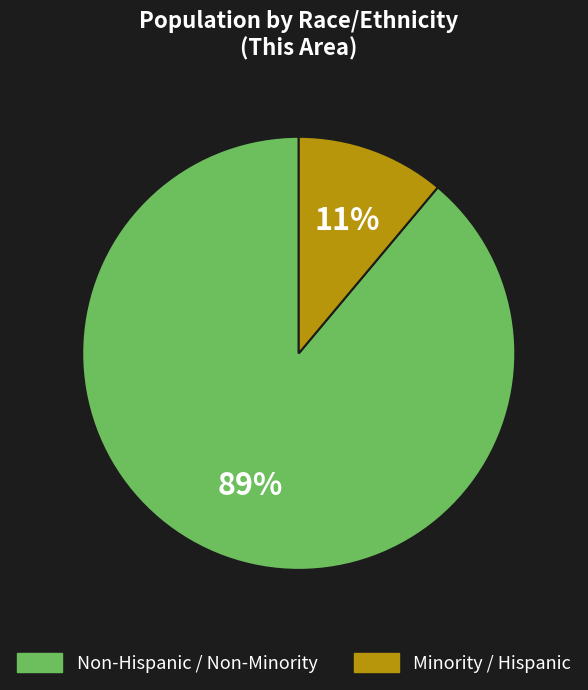

To the nearest percent, what is the average slice percentage?

50%